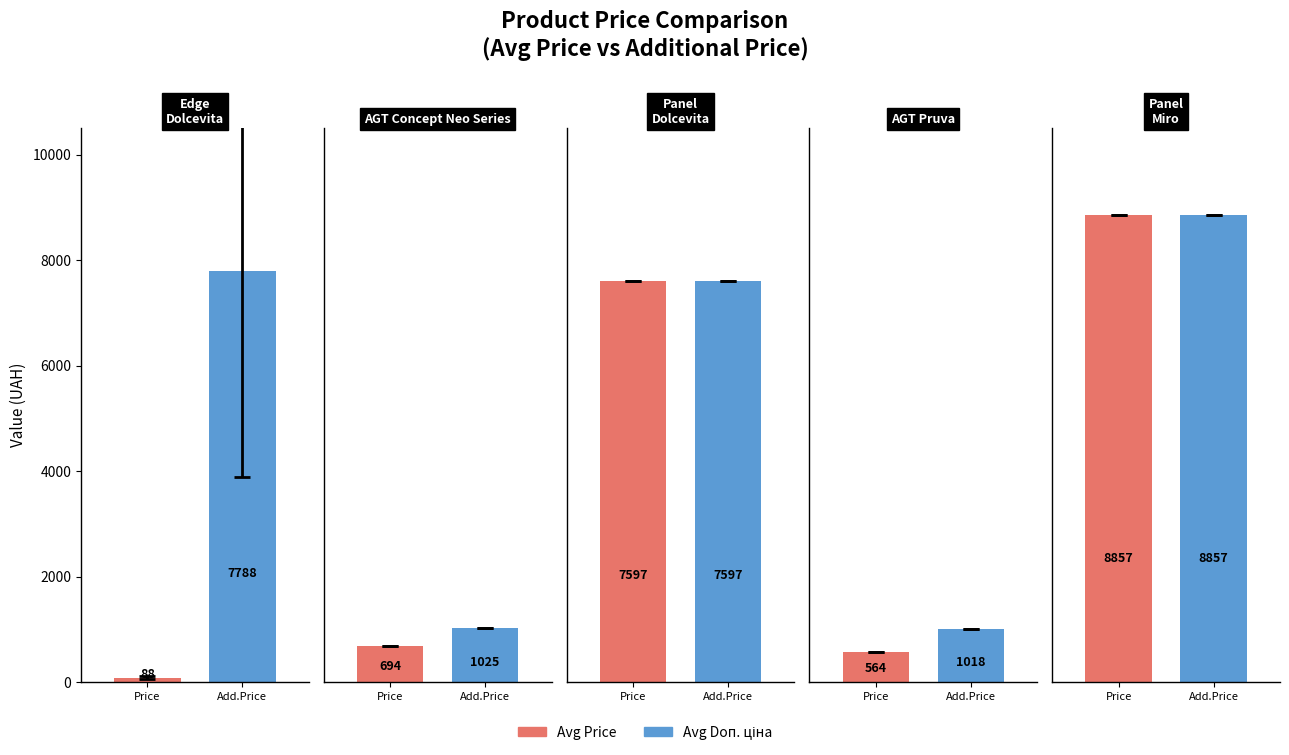

What is the approximate value of Avg Doп. ціна at Laminate AGT Concept Neo Series?

1024.6